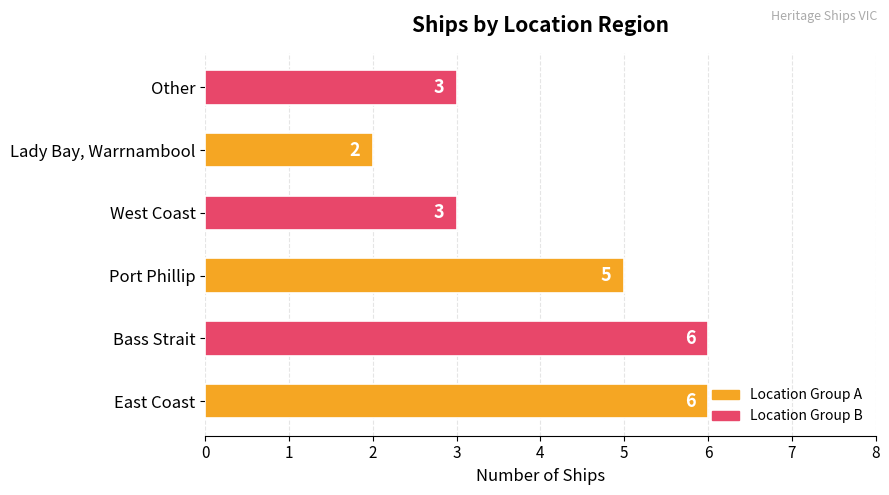

Read the value at East Coast.

6